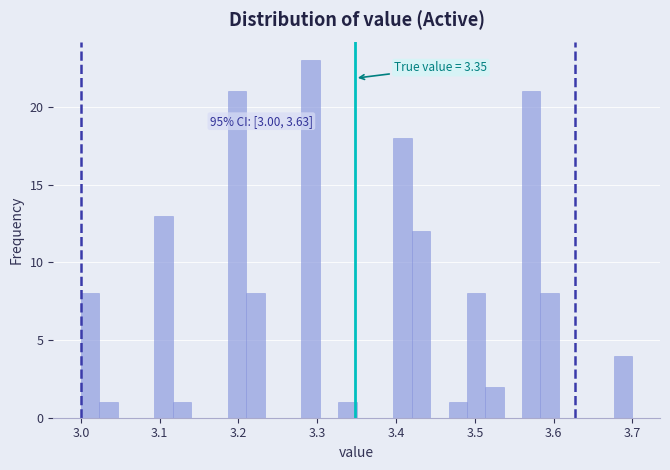

Read against the x-axis, roughly where is the centre of the tallest bar?

3.29